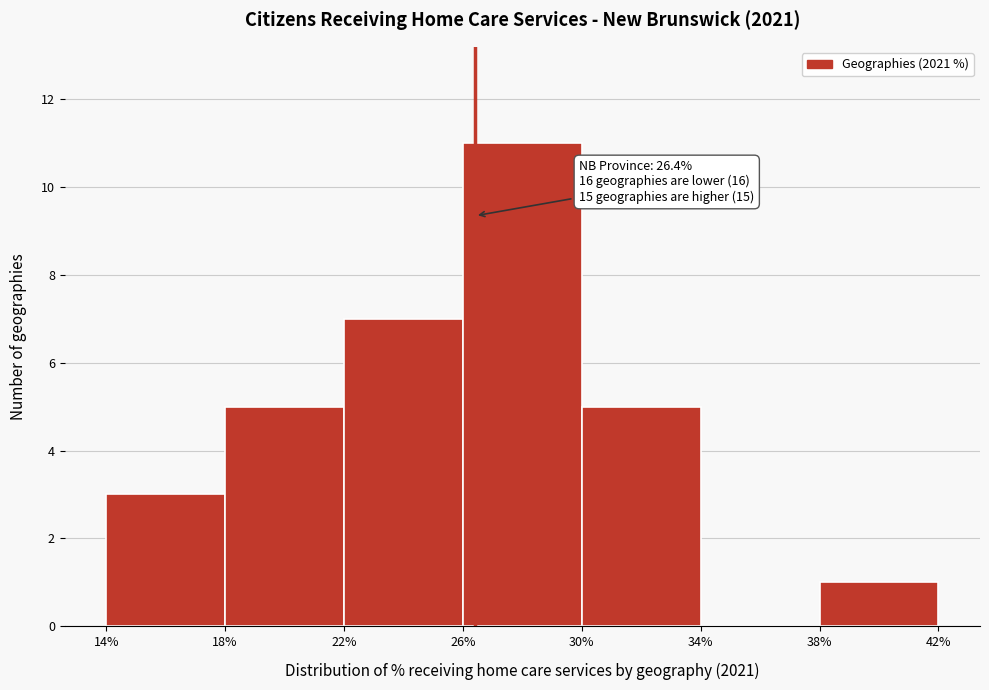

Which range on the x-axis has the tallest bar?

26% to 30%